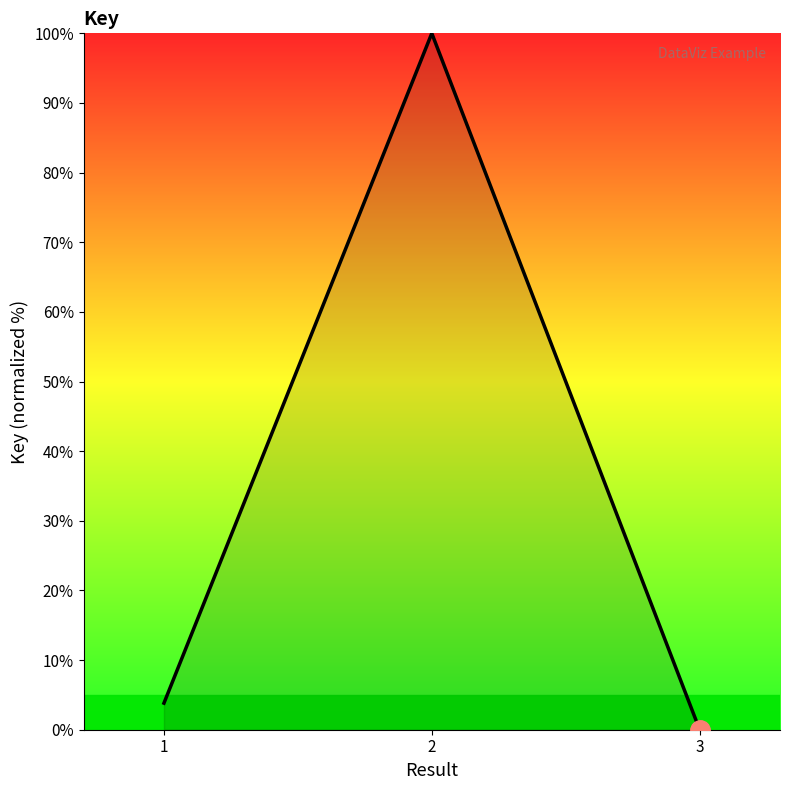

What is the difference between the values at 2 and 1?

96.2